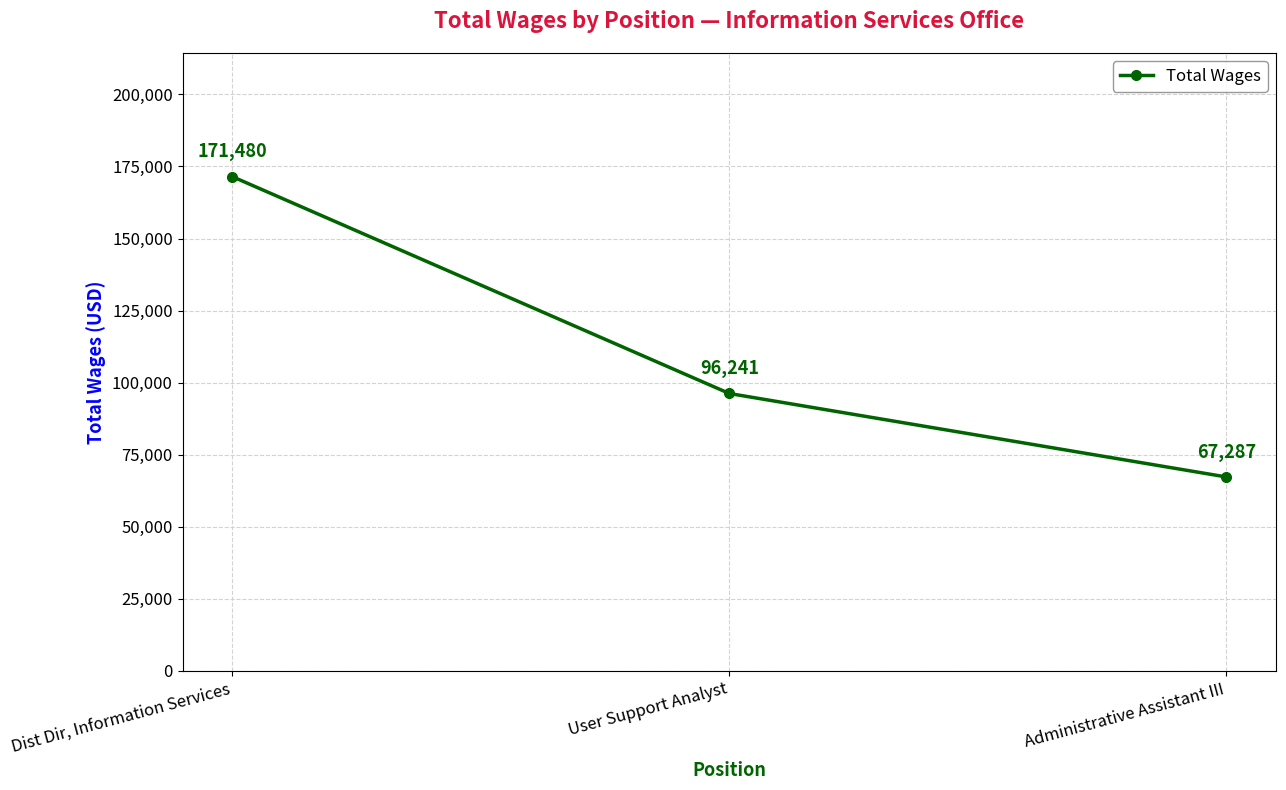

What is the value of the 3rd point from the left?

67287